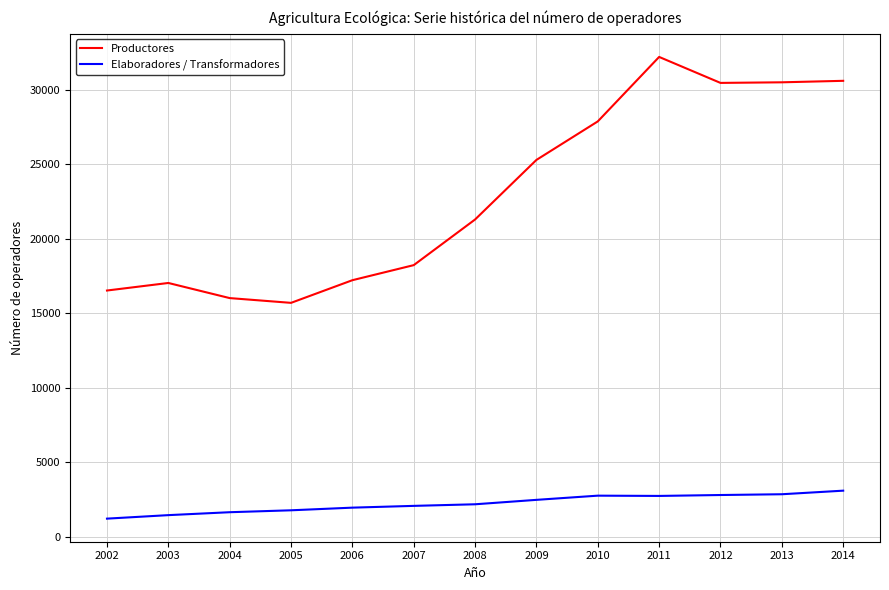

True or false: Elaboradores / Transformadores and Productores cross at least once.

False